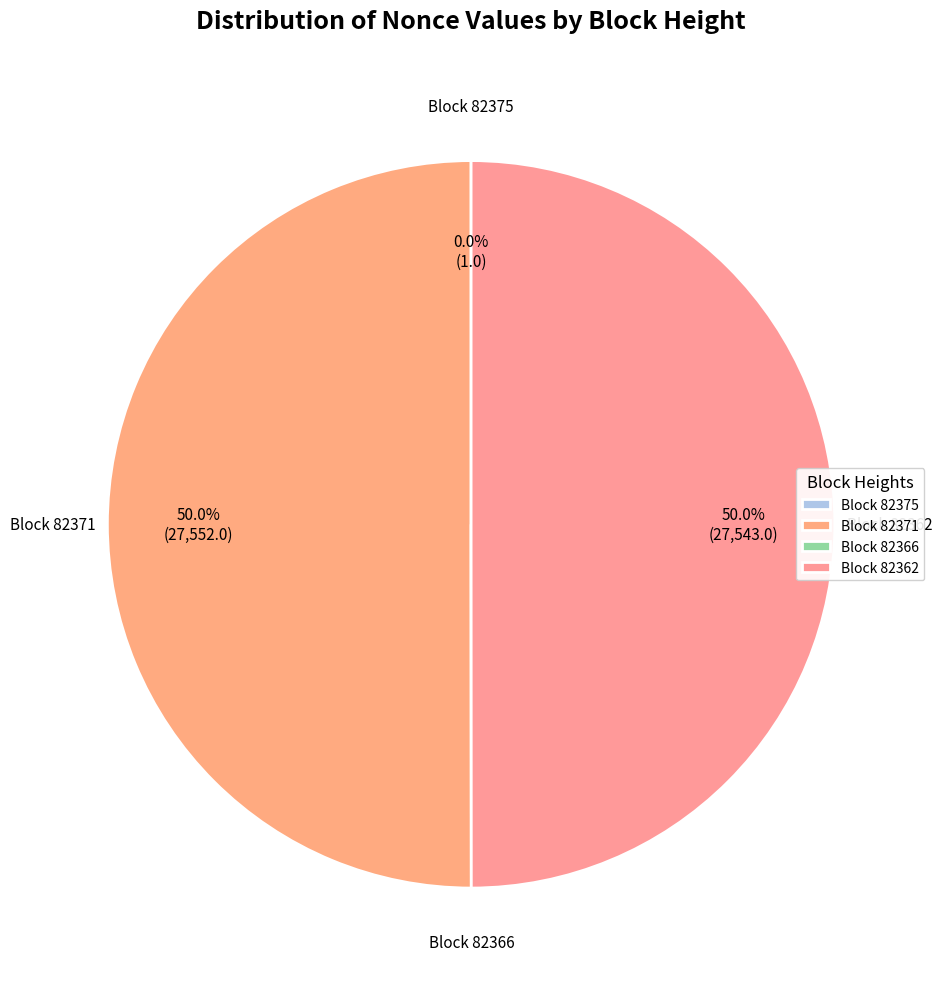

What is the total percentage of Block 82371 and Block 82362?

100.0%